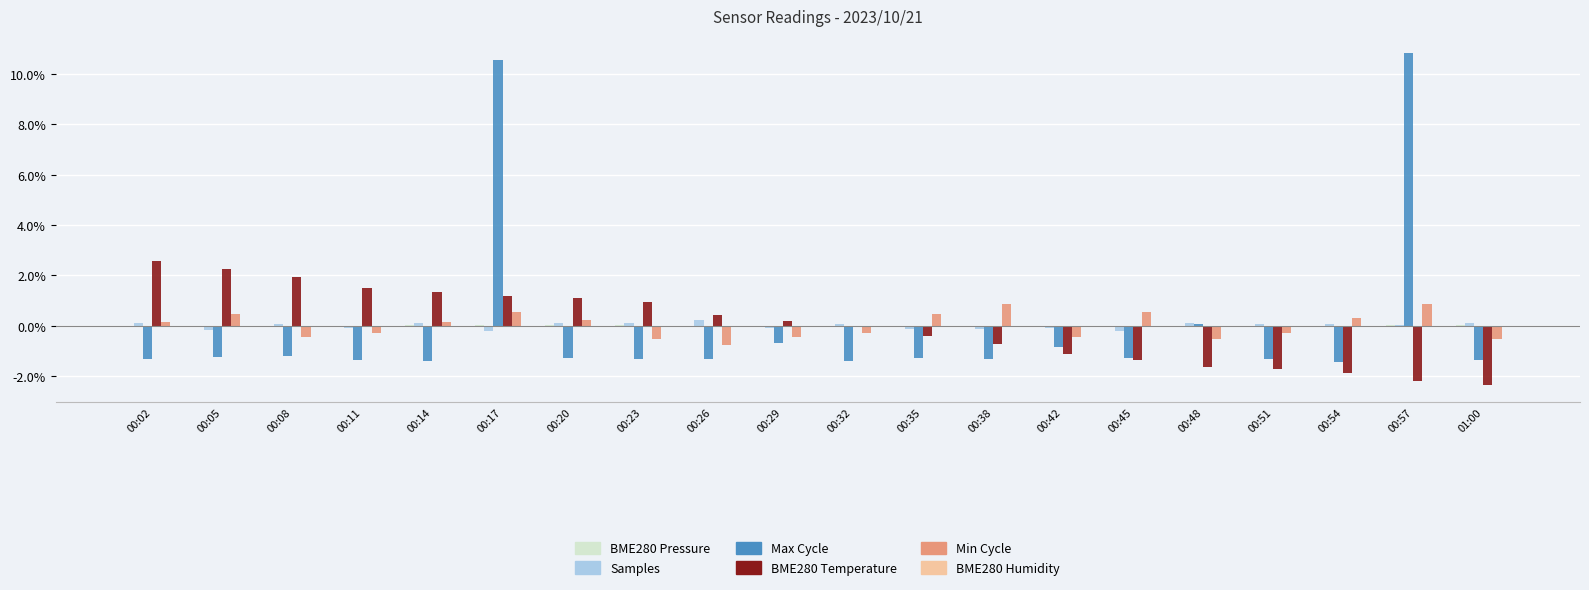

What is the greatest value displayed?

10.8